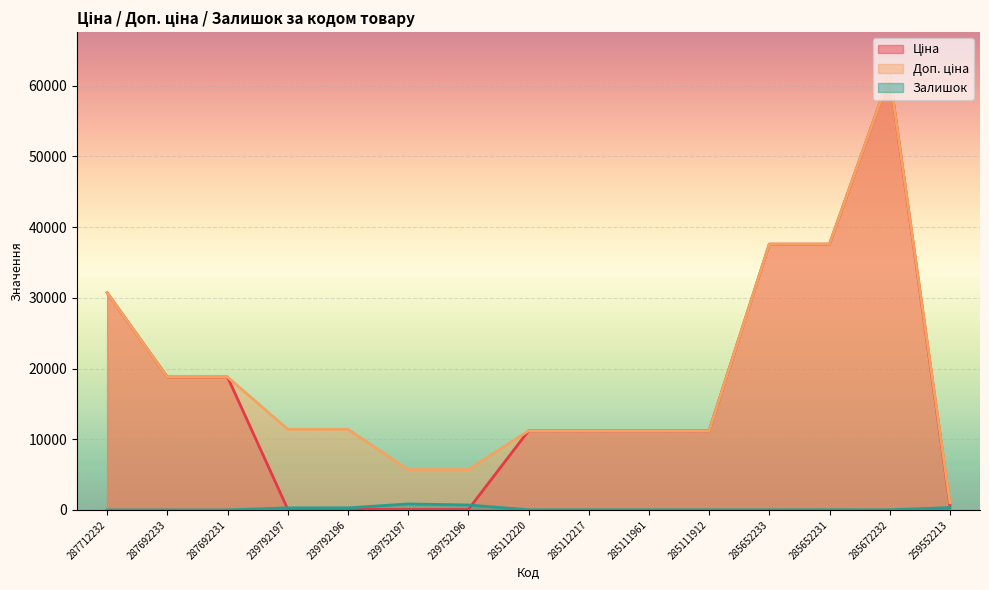

Which label corresponds to the smallest value in the chart?

287712232